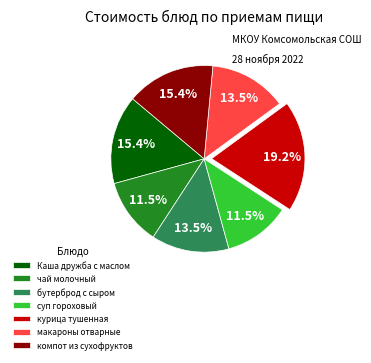

Is there any slice that represents more than half of the pie?

No